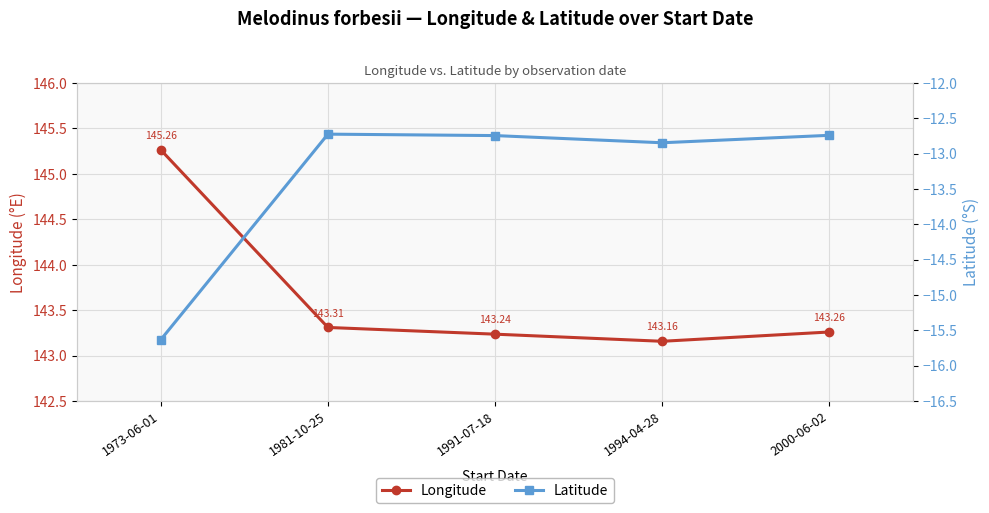

Which series changed the most between 1973-06-01 and 1991-07-18?

Latitude